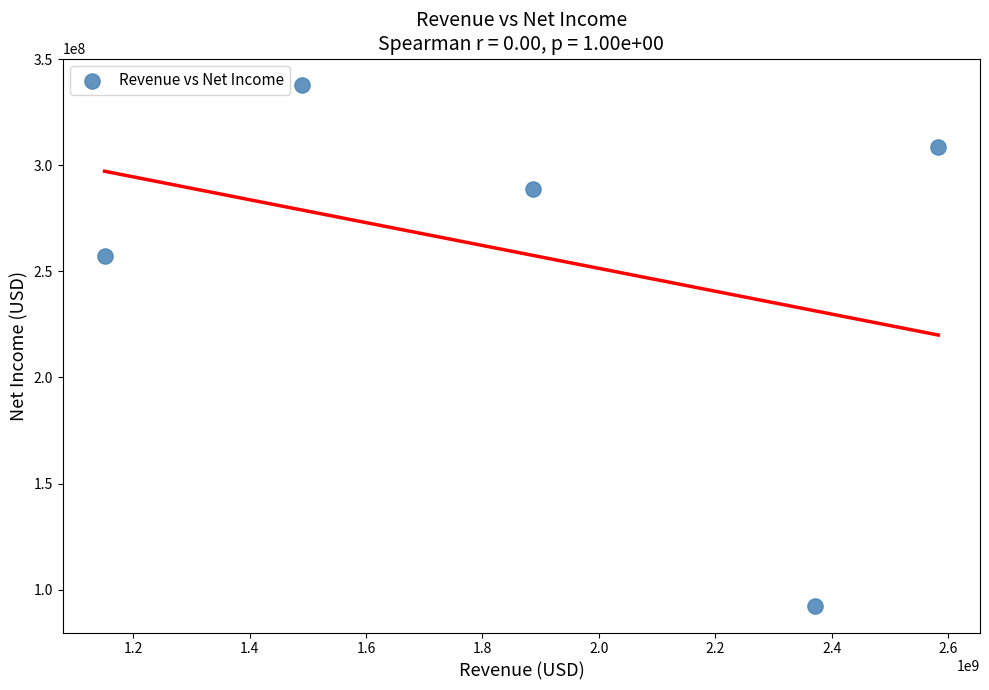

What Y value in the scatter plot is closest to 215050000?

257400000